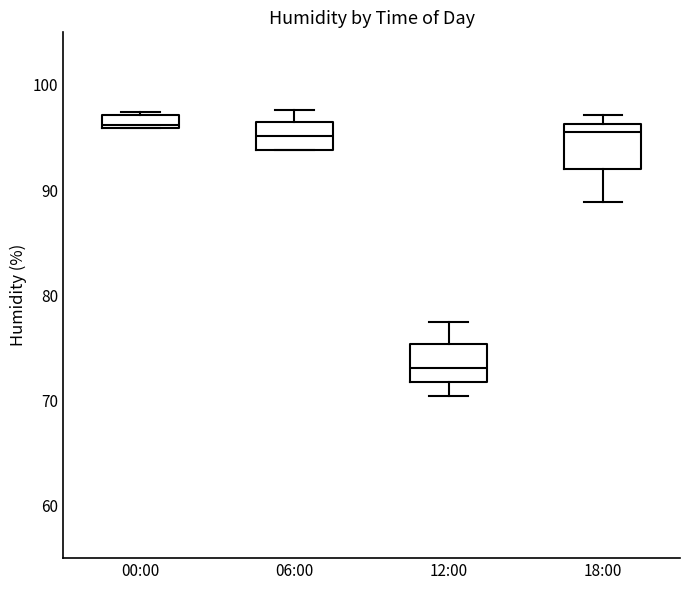

Where is the upper edge of the box for 12:00 on the y-axis? The values are not printed on the chart, so give them approximately, as read against the axis.

75